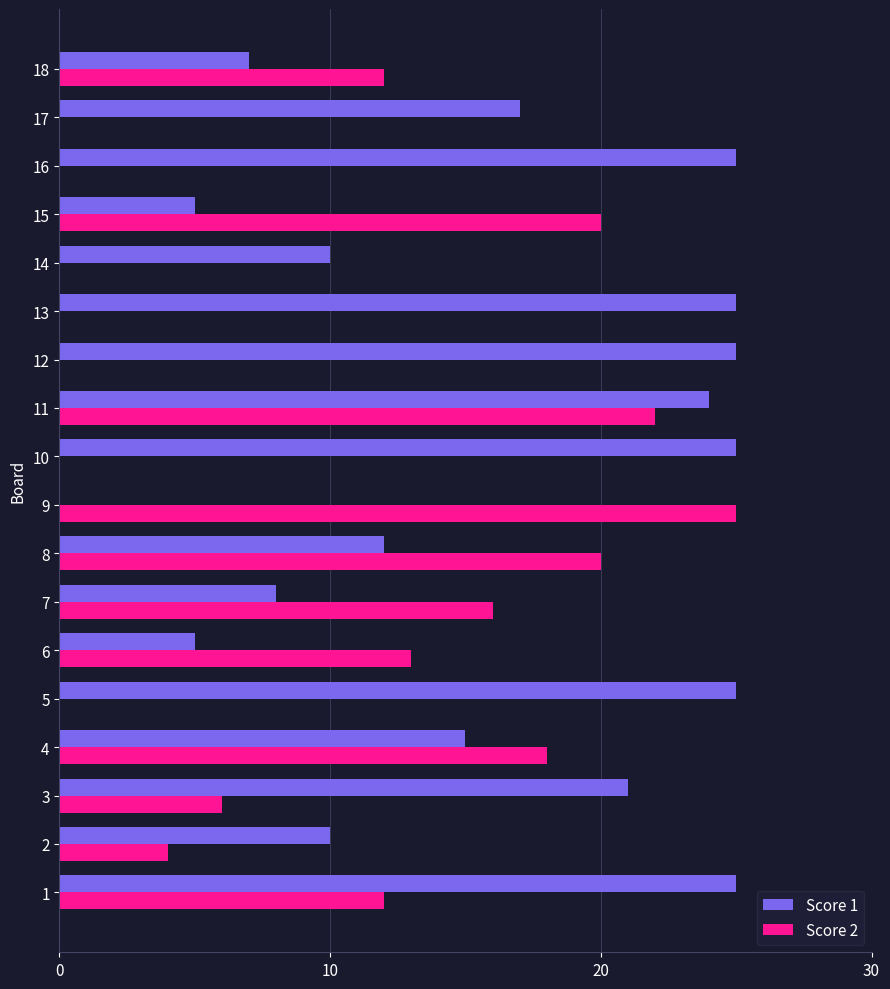

The Score 1 series shows 8 at 11. True or false?

False